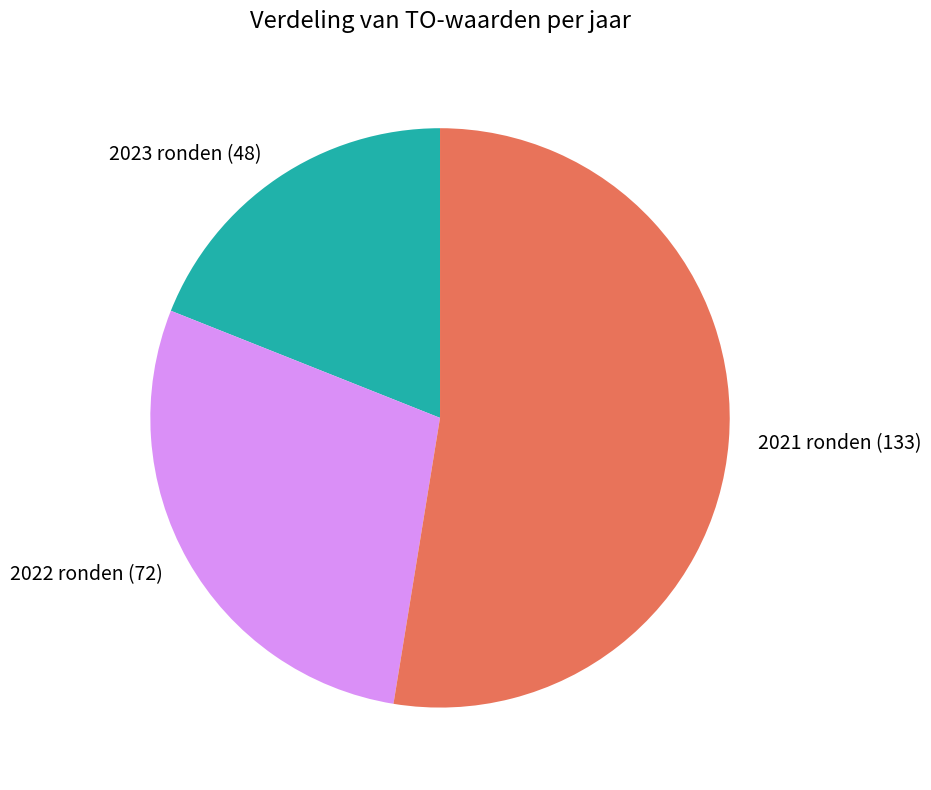

Is the sum of 2021 ronden (133) and 2023 ronden (48) greater than half?

Yes